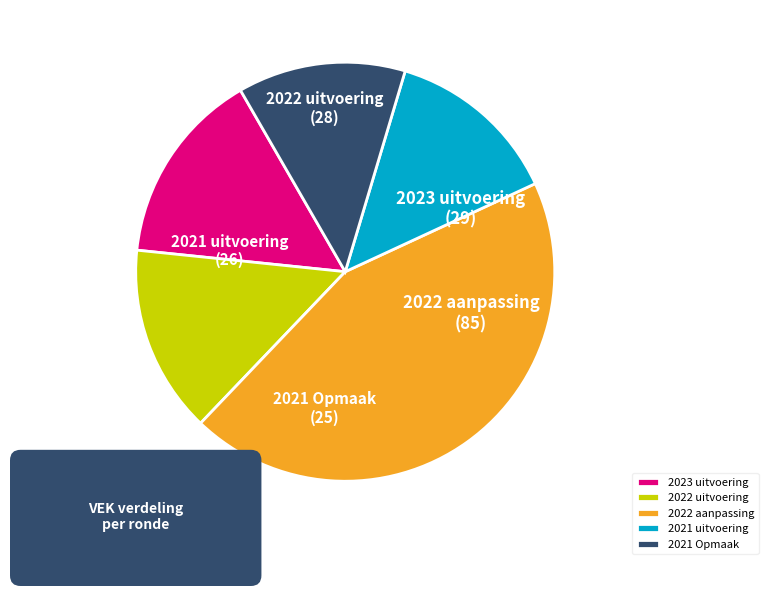

To the nearest percent, what portion does 2022 aanpassing represent?

44%